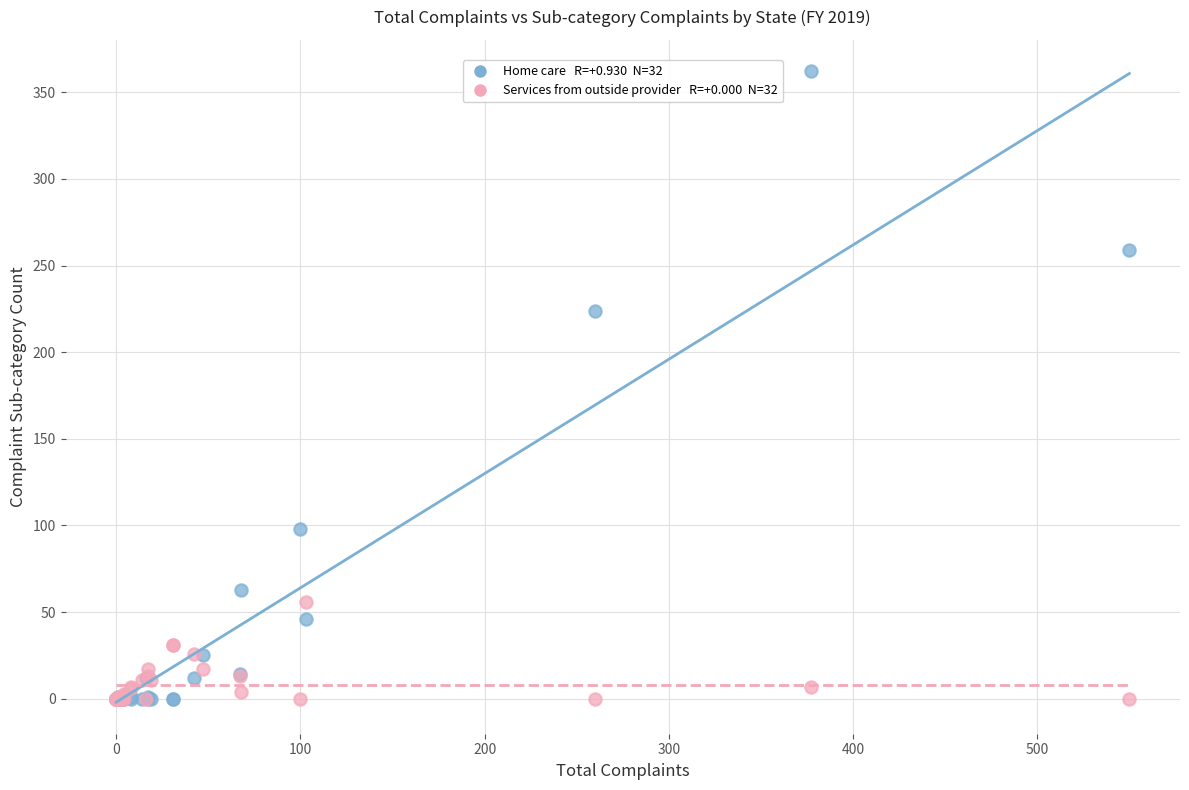

Across all series, what Y value is closest to 181?

224